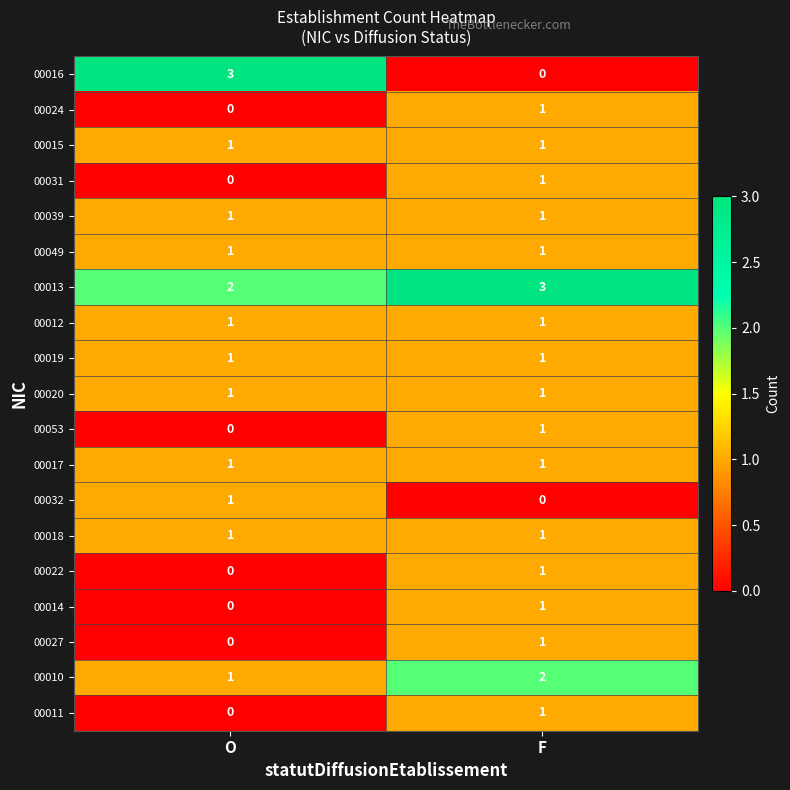

Is the value of 00011 at O greater than the value of 00049 at O?

No